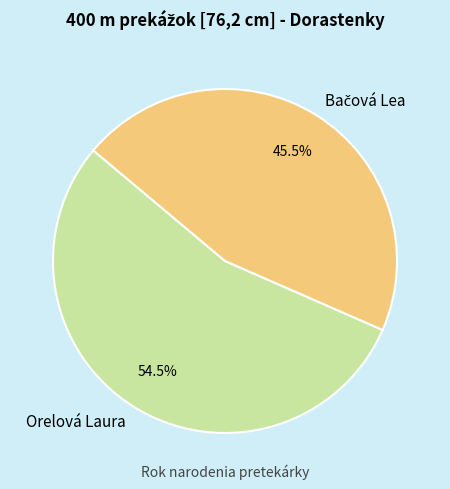

Which slice represents more than half of the pie?

Orelová Laura